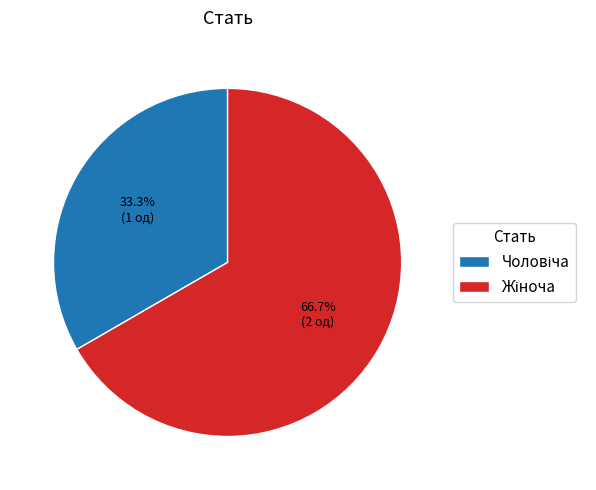

How many slices are in this pie chart?

2